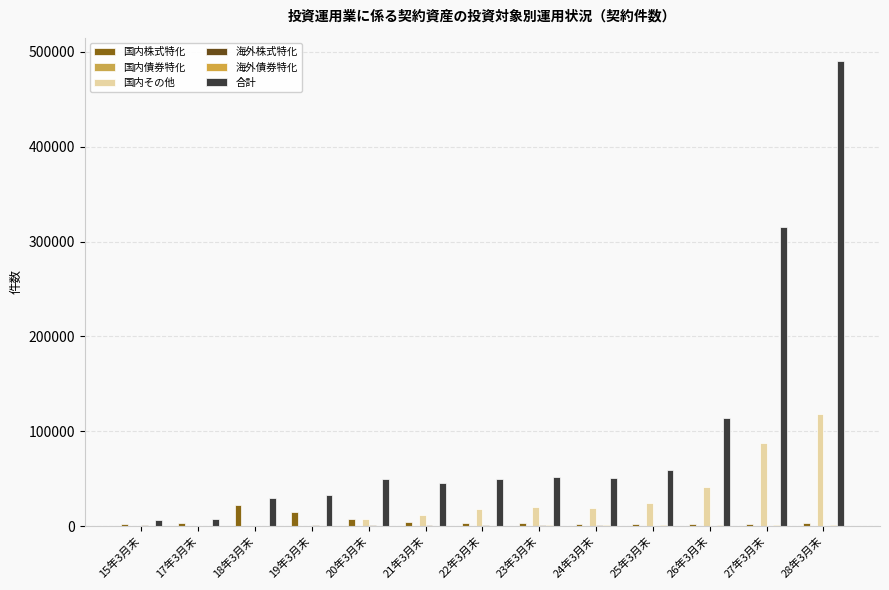

What is the maximum value shown in the chart?

490560